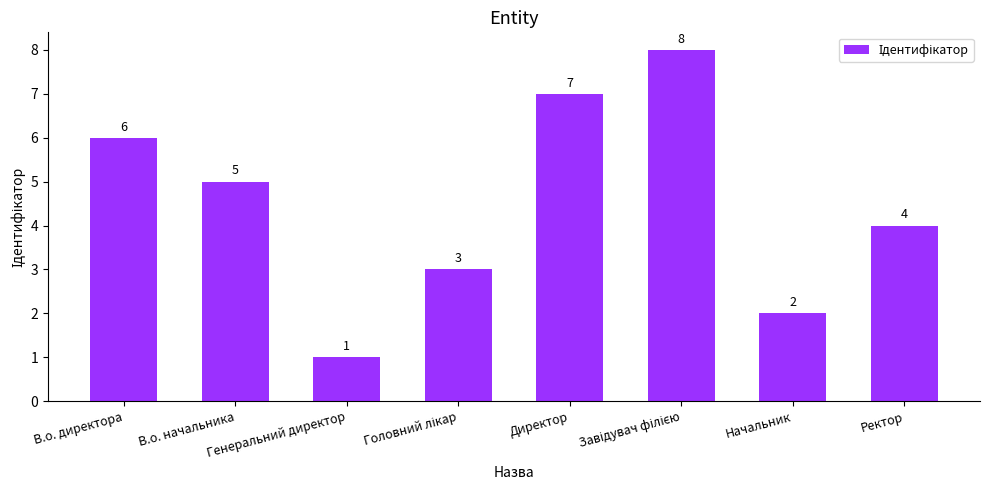

True or false: the data shows 5 at В.о. начальника.

True